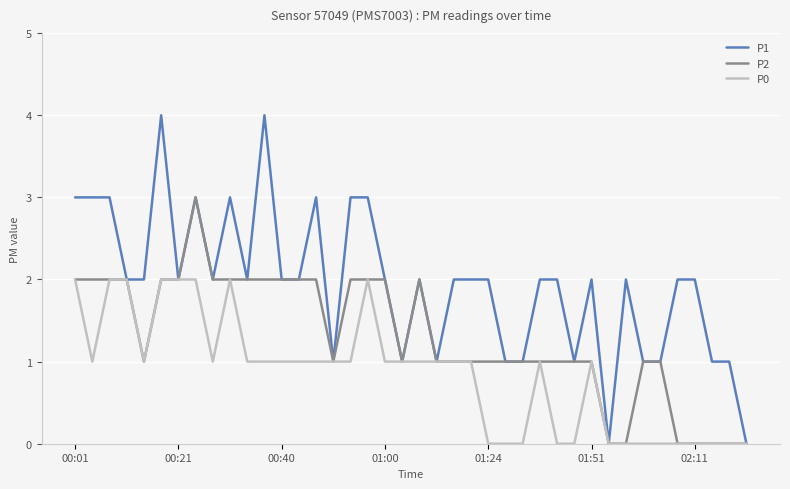

What is the average value of the P1 series?

2